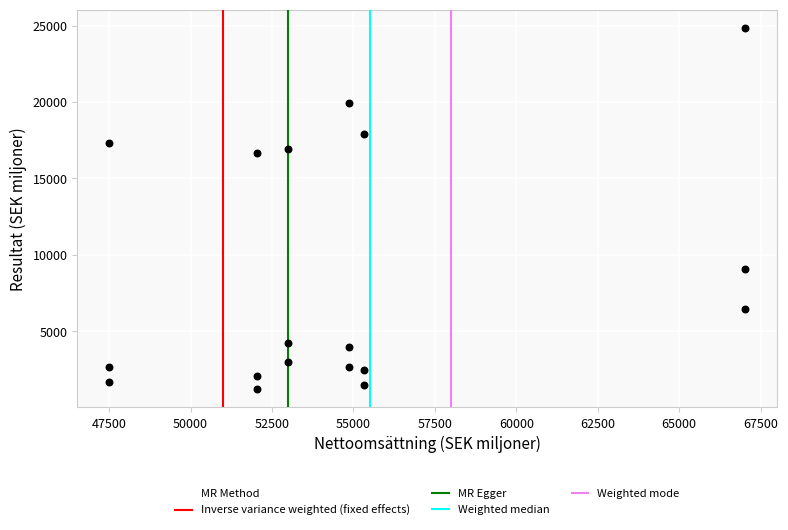

Count the number of points in this scatter plot.

18